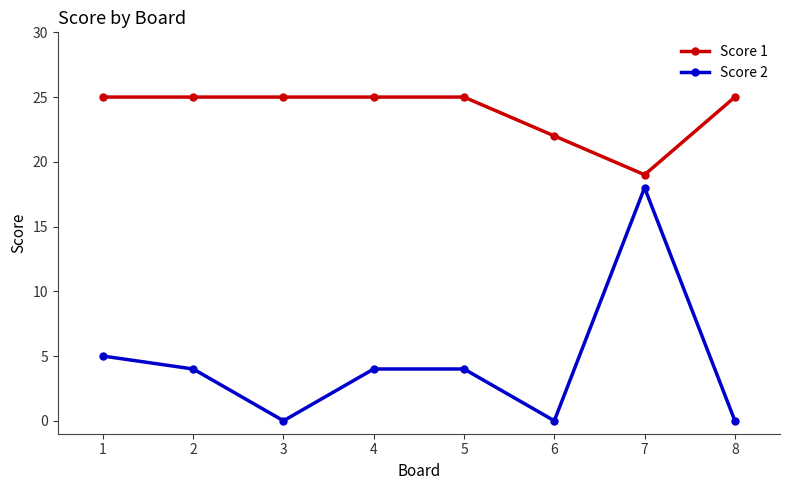

Reading right to left, list all the values displayed in this chart.

Score 1: 8=25	7=19	6=22	5=25	4=25	3=25	2=25	1=25
Score 2: 8=0	7=18	6=0	5=4	4=4	3=0	2=4	1=5